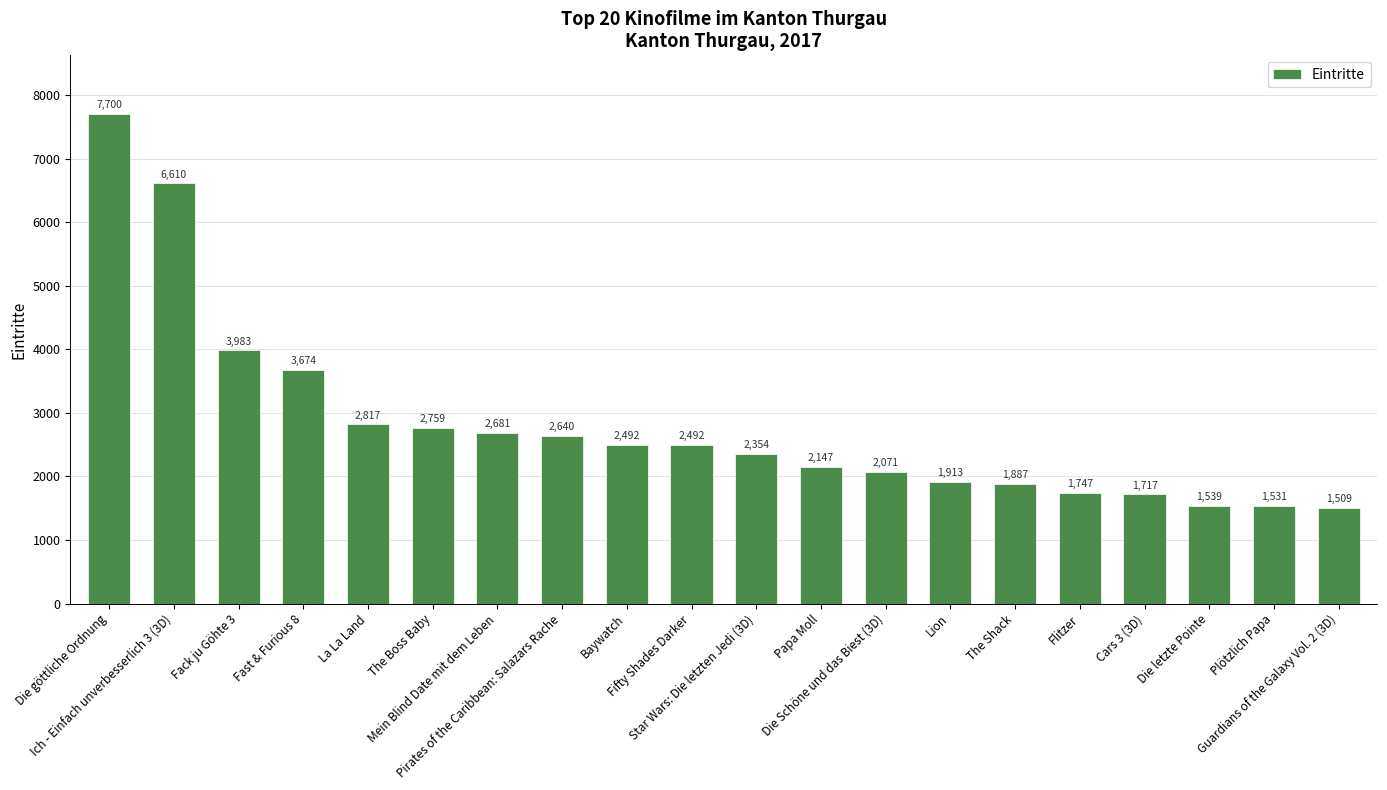

What is the change in value from Die göttliche Ordnung to Die Schöne und das Biest (3D)?

-5629